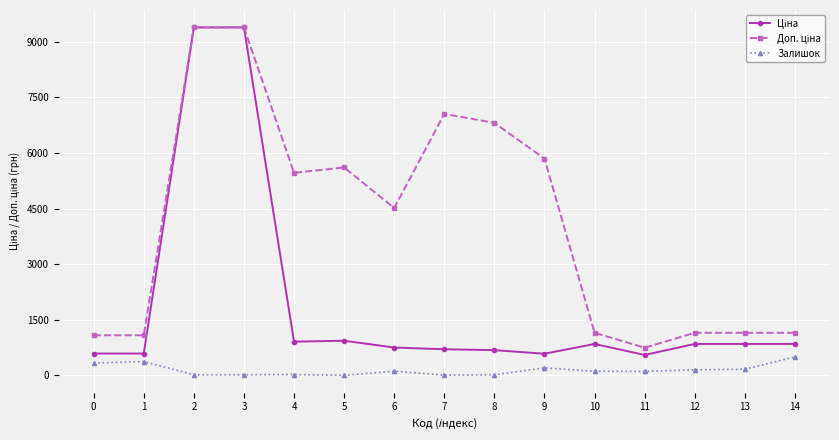

What is the greatest value displayed?

9384.0